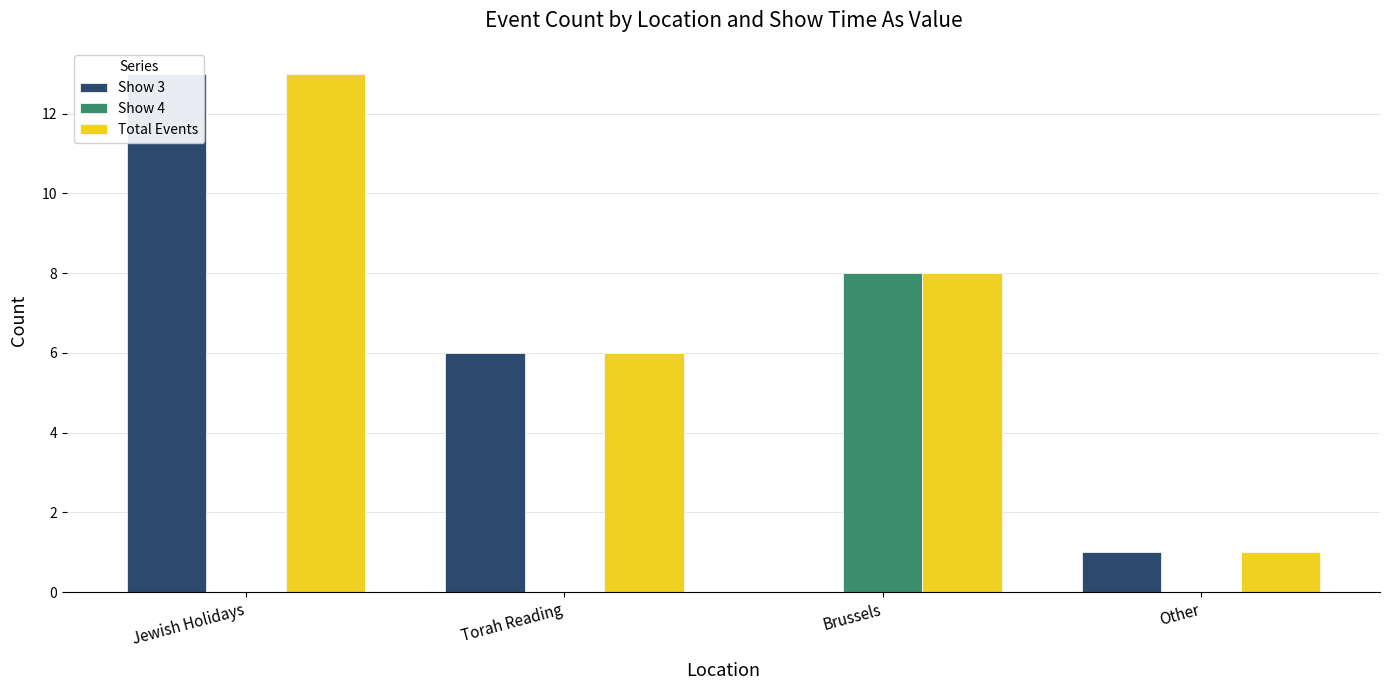

Rank the series at Jewish Holidays from highest to lowest value.

Show 3, Total Events, Show 4